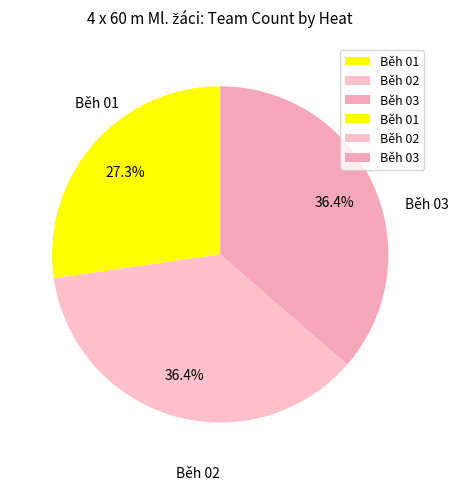

To the nearest percent, what percentage of the pie is Běh 03?

36%